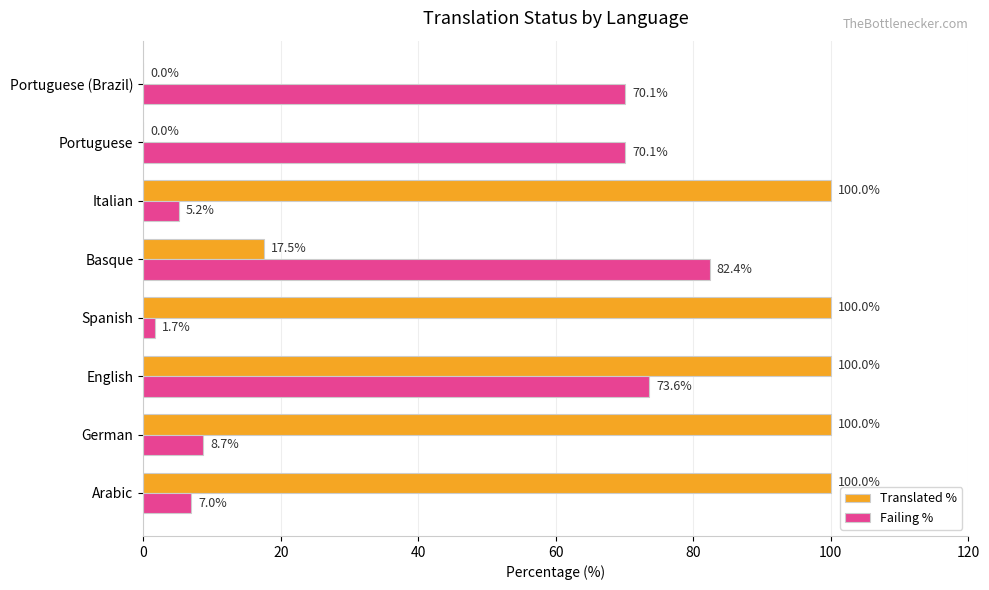

What is the sum of the Translated % values at Spanish and Arabic?

200.0